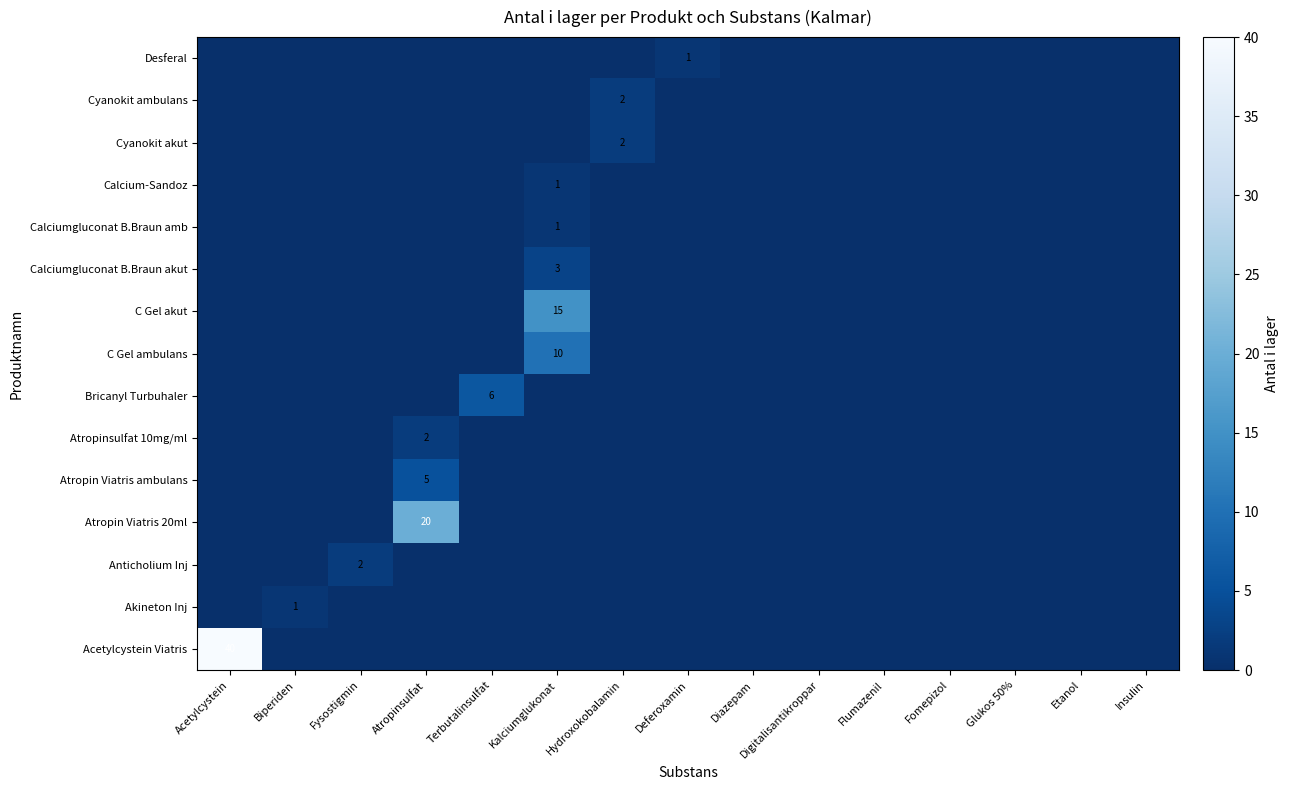

The value of C Gel akut at Insulin is 0. True or false?

True